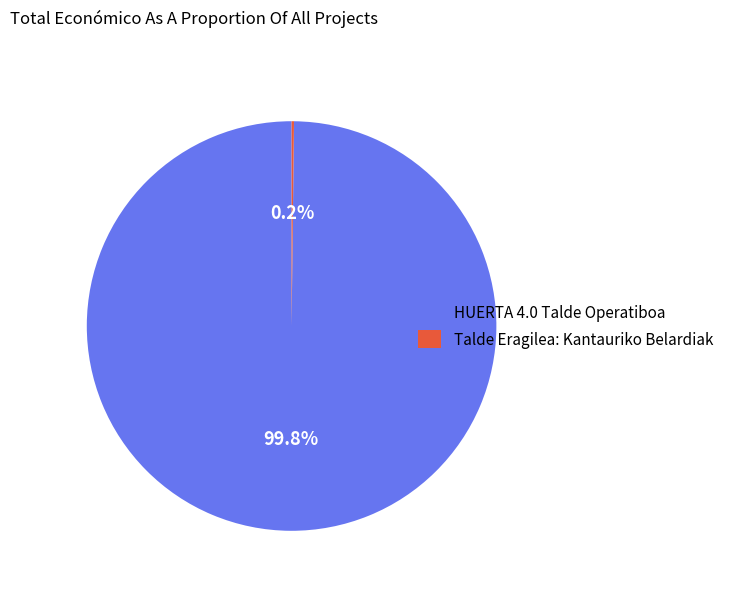

To the nearest percent, what percentage of the pie is HUERTA 4.0 Talde Operatiboa?

100%